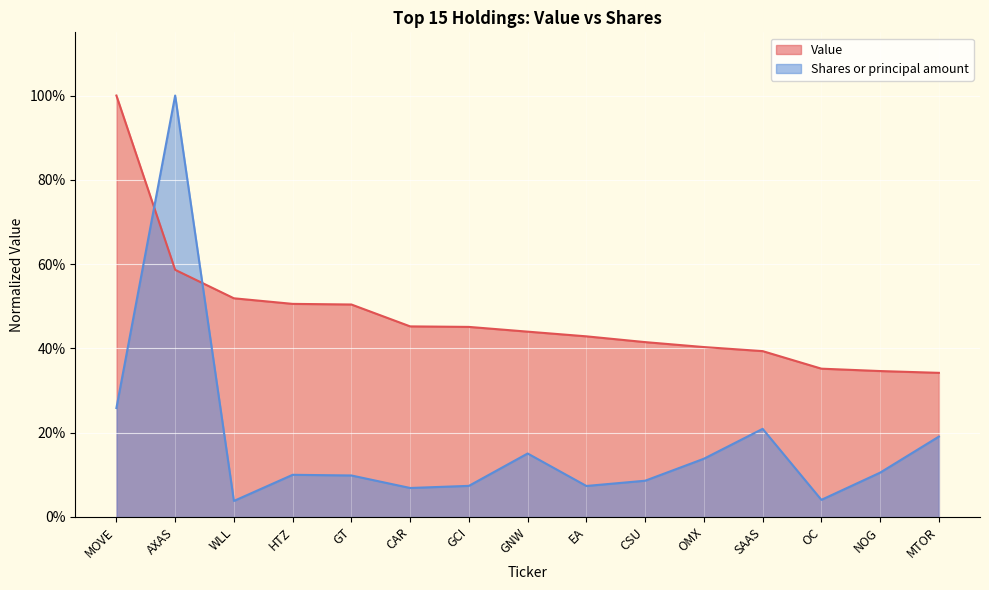

Is it true that Value equals 0.5 at GCI?

True